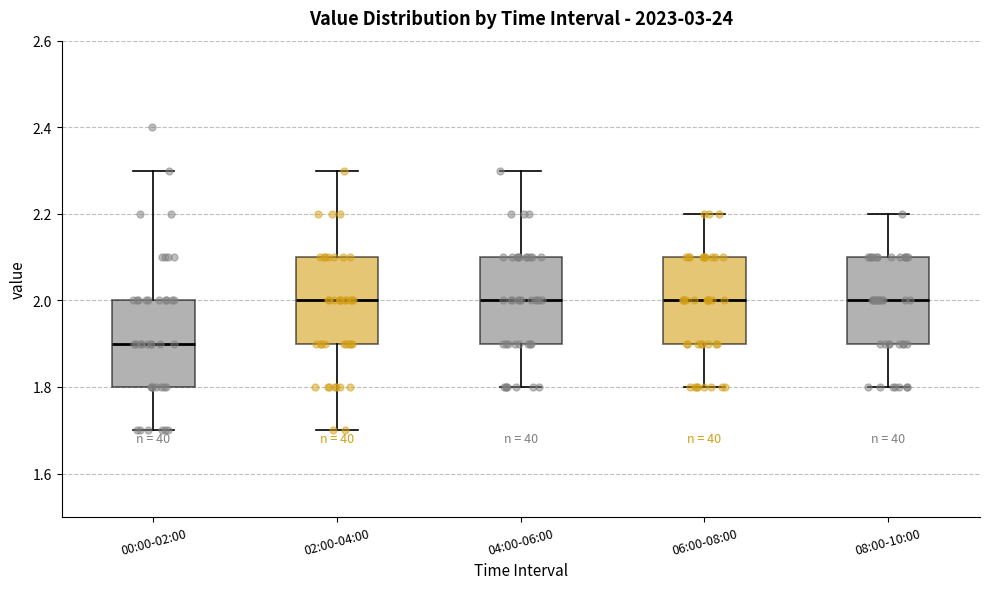

Reading left to right, read every box against the y-axis: the position of its median line, the range the box covers, and the ends of its whiskers. The values are not printed on the chart, so give them approximately, as read against the axis.

00:00-02:00: median 1.9, box 1.8 to 2.0, whiskers 1.7 to 2.3
02:00-04:00: median 2.0, box 1.9 to 2.1, whiskers 1.7 to 2.3
04:00-06:00: median 2.0, box 1.9 to 2.1, whiskers 1.8 to 2.3
06:00-08:00: median 2.0, box 1.9 to 2.1, whiskers 1.8 to 2.2
08:00-10:00: median 2.0, box 1.9 to 2.1, whiskers 1.8 to 2.2